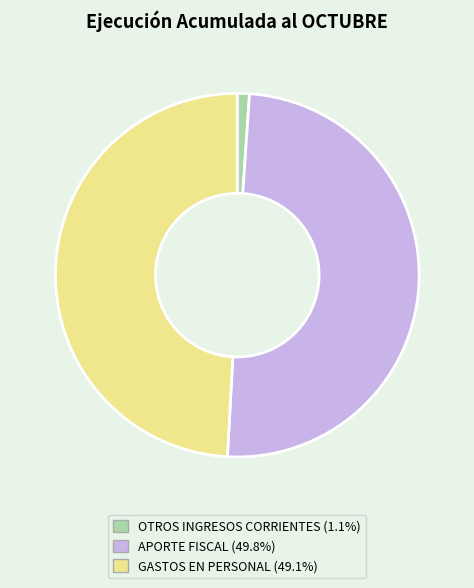

Which slice is the largest?

APORTE FISCAL